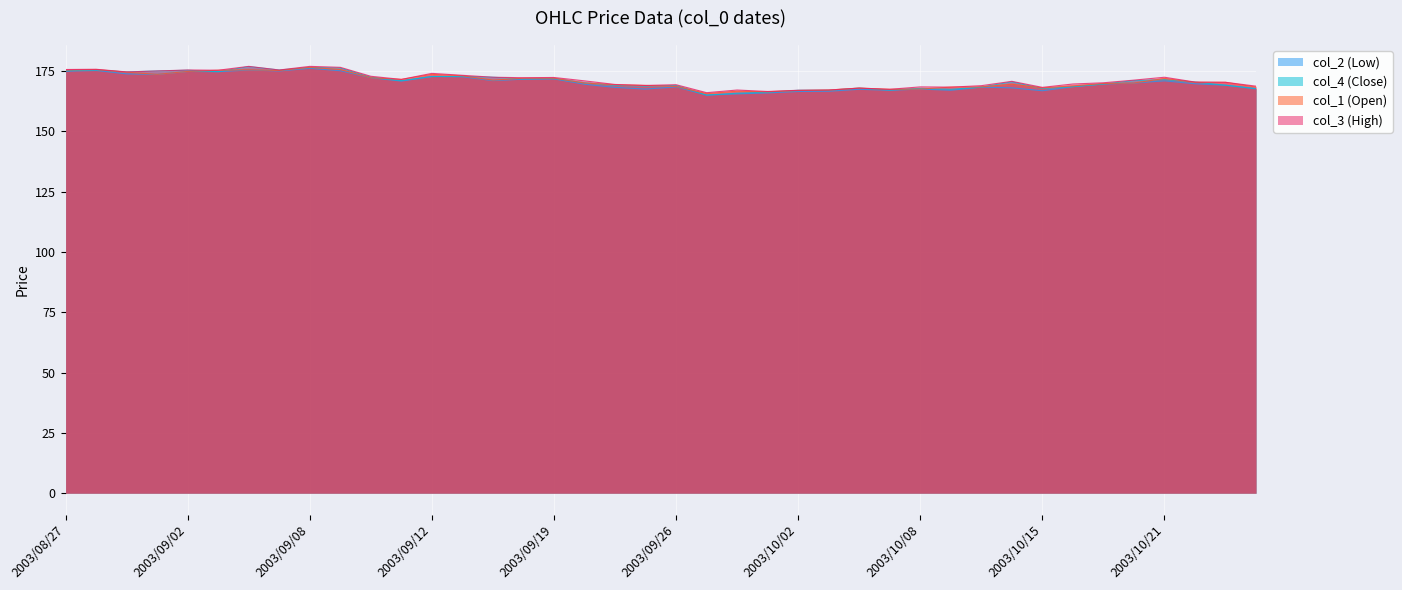

At how many categories does at least one series exceed 173?

12